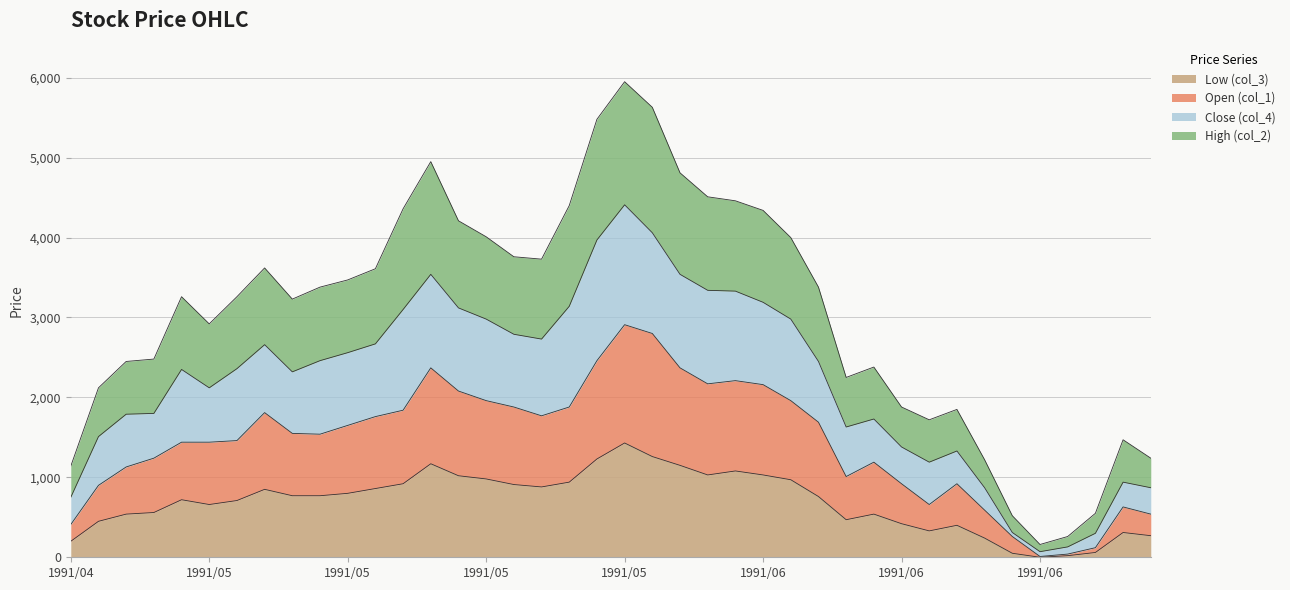

At which label does Low (col_3) first exceed 770?

1991/05/09